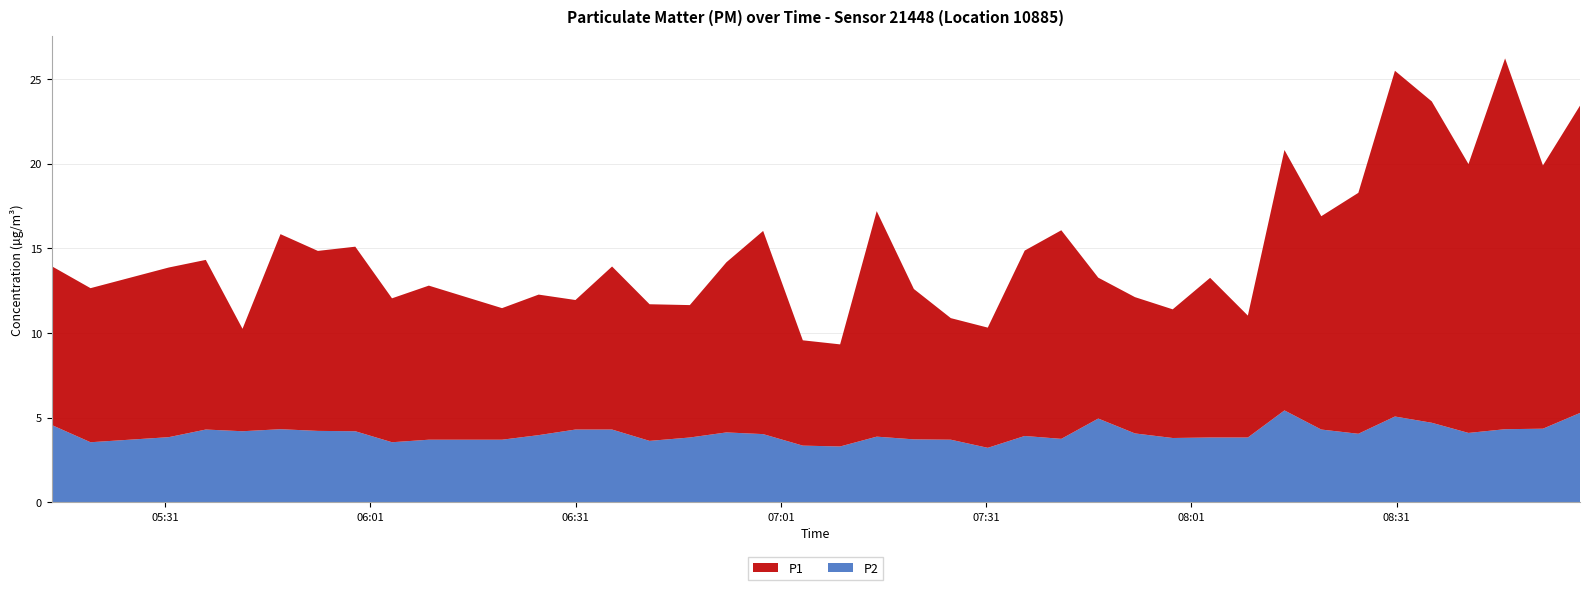

Reading left to right, transcribe all the data shown in this chart.

P1: 0=9.4	1=9.1	2=10.0	3=10.0	4=6.0	5=11.5	6=10.6	7=10.9	8=8.5	9=9.1	10=7.8	11=8.3	12=7.7	13=9.6	14=8.1	15=7.8	16=10.1	17=12.0	18=6.2	19=6.0	20=13.3	21=8.9	22=7.2	23=7.1	24=10.9	25=12.3	26=8.3	27=8.1	28=7.6	29=9.4	30=7.2	31=15.4	32=12.6	33=14.2	34=20.4	35=19.0	36=15.9	37=21.9	38=15.6	39=18.1
P2: 0=4.6	1=3.5	2=3.9	3=4.3	4=4.2	5=4.3	6=4.2	7=4.2	8=3.5	9=3.7	10=3.7	11=4.0	12=4.3	13=4.3	14=3.6	15=3.8	16=4.1	17=4.0	18=3.4	19=3.3	20=3.9	21=3.7	22=3.7	23=3.2	24=3.9	25=3.8	26=5.0	27=4.1	28=3.8	29=3.8	30=3.8	31=5.4	32=4.3	33=4.0	34=5.1	35=4.7	36=4.1	37=4.3	38=4.3	39=5.3